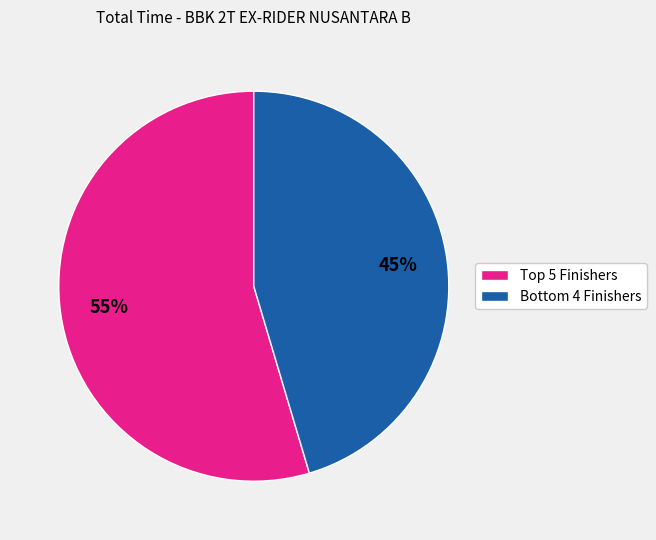

To the nearest percent, what is the average slice percentage?

50%